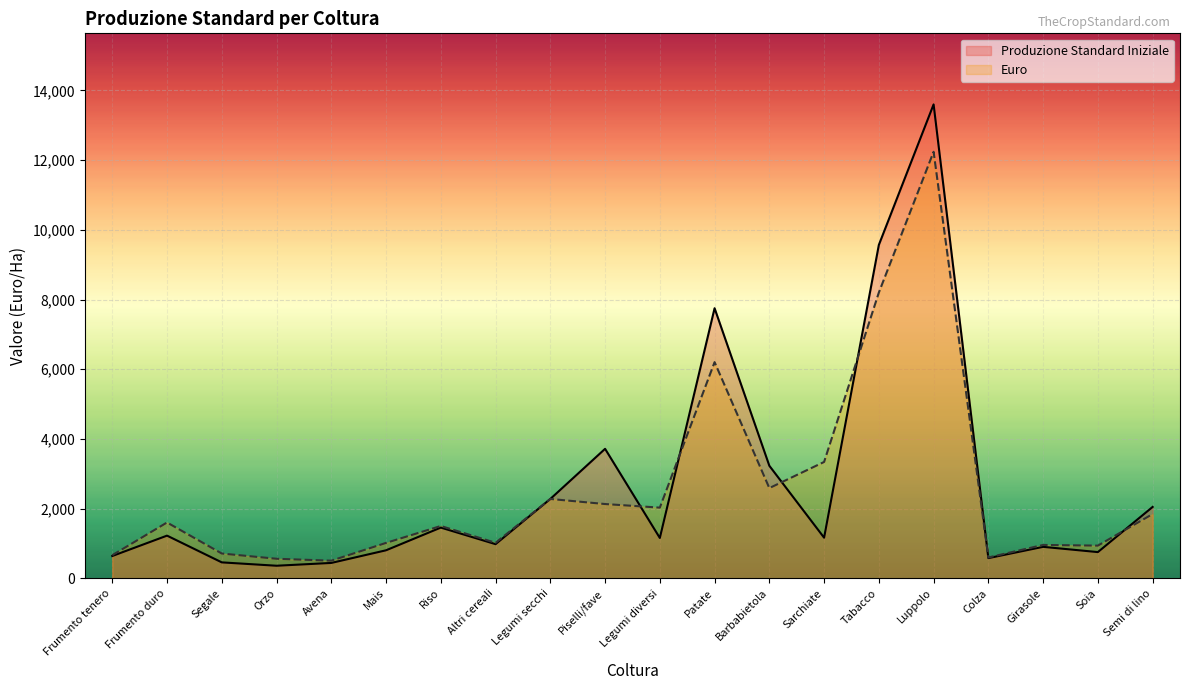

Rank the series at Girasole from highest to lowest value.

Euro, Produzione Standard Iniziale